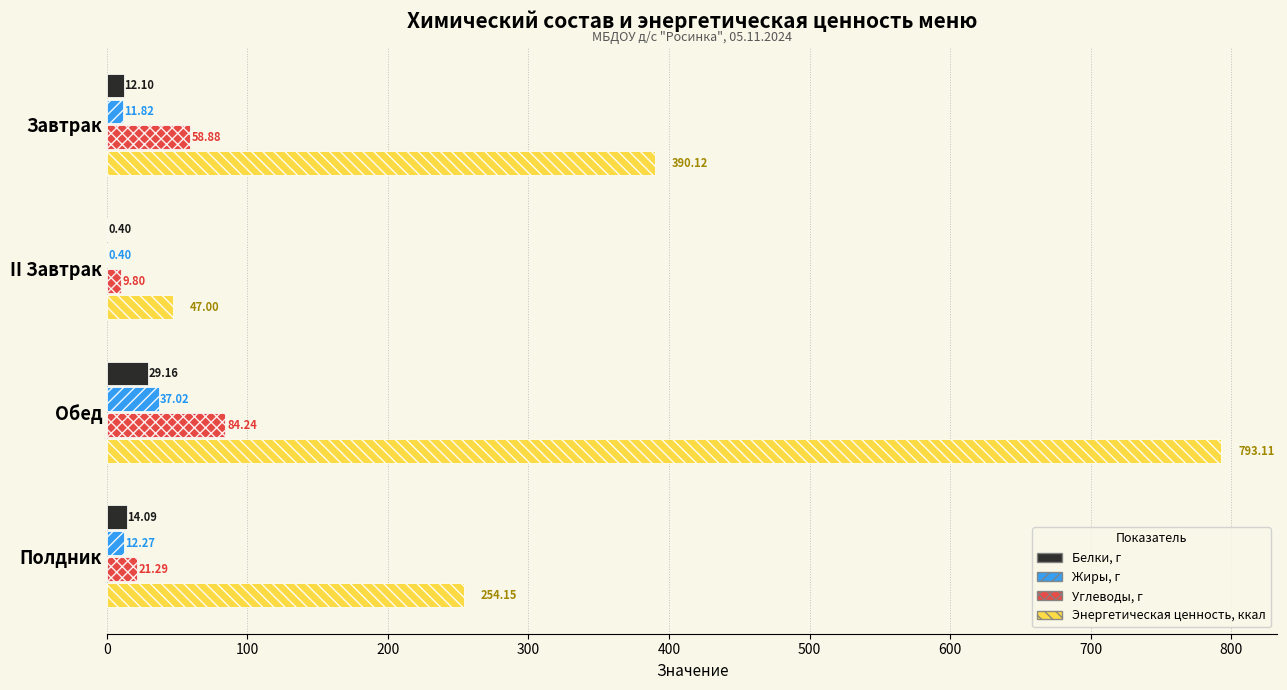

What is the total value across all series at Обед?

943.5